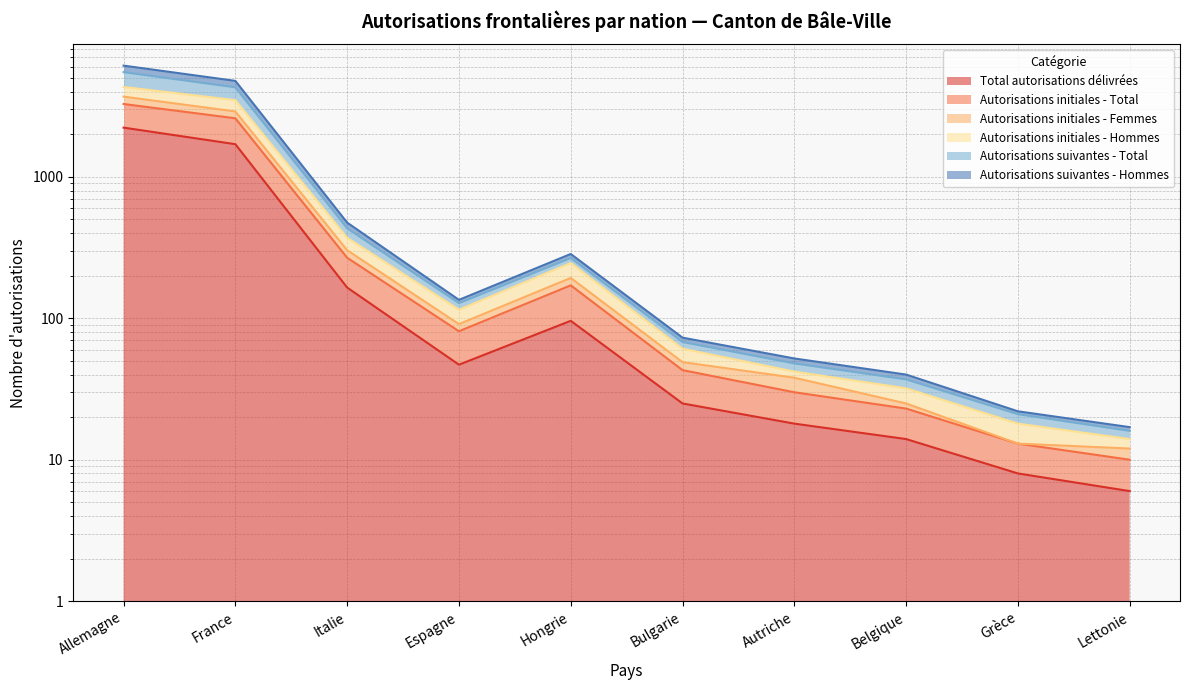

The value of Autorisations suivantes - Hommes at Grèce is 4. True or false?

False